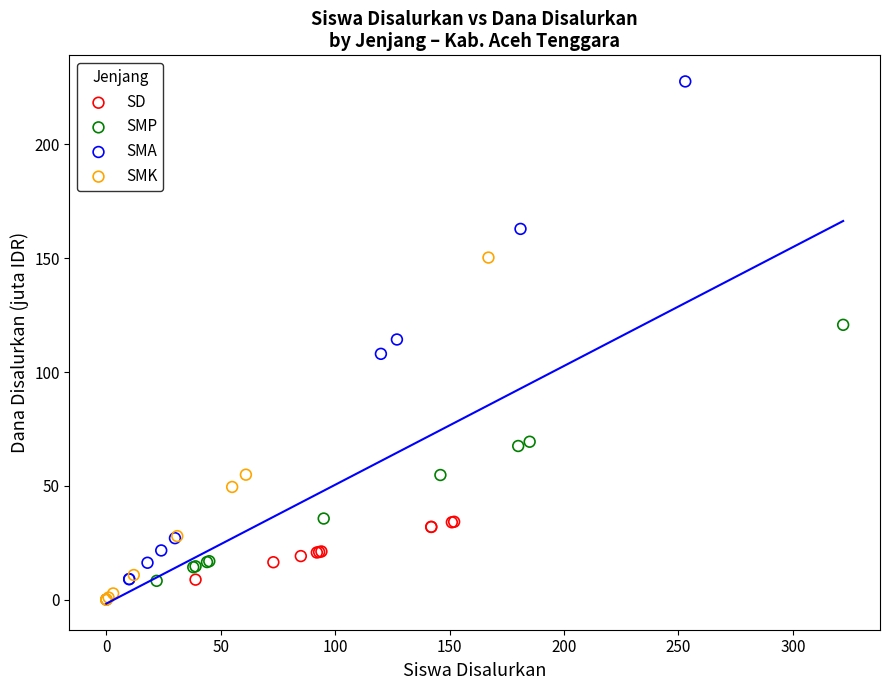

Which series has the widest spread of Y values?

SMA